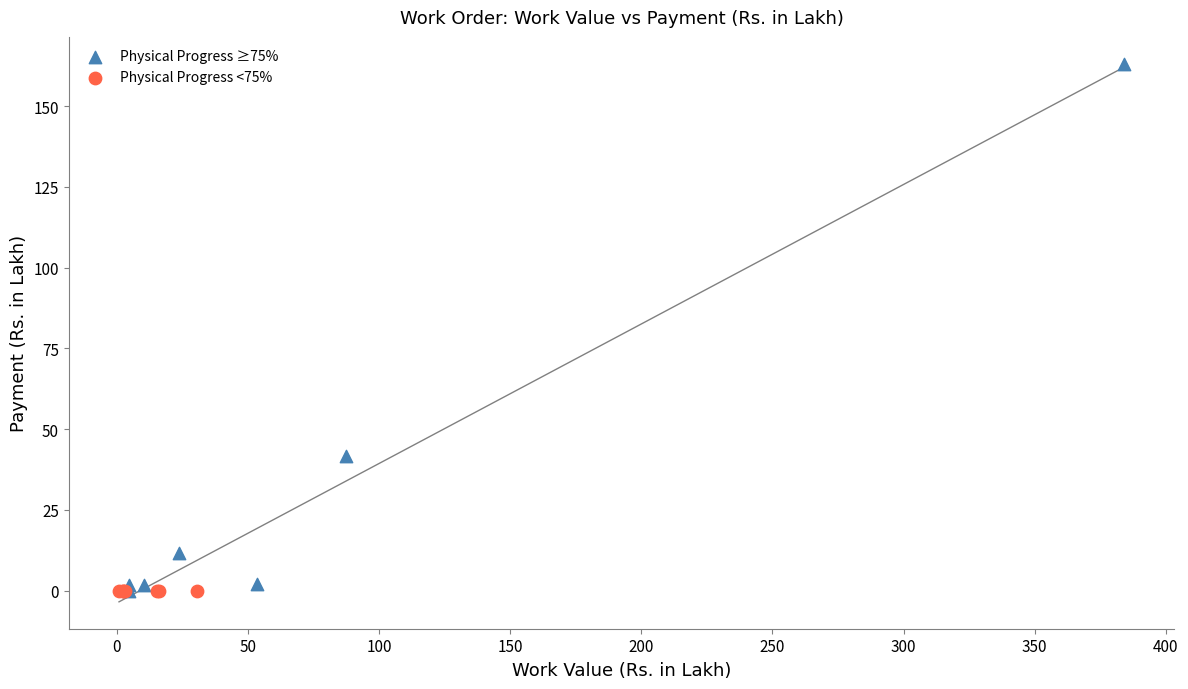

Which series contains the highest Y value?

Physical Progress ≥75%